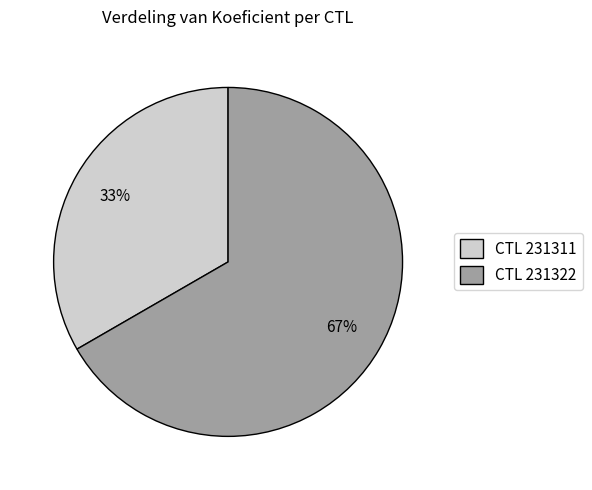

What is the smallest slice in the pie chart?

CTL 231311